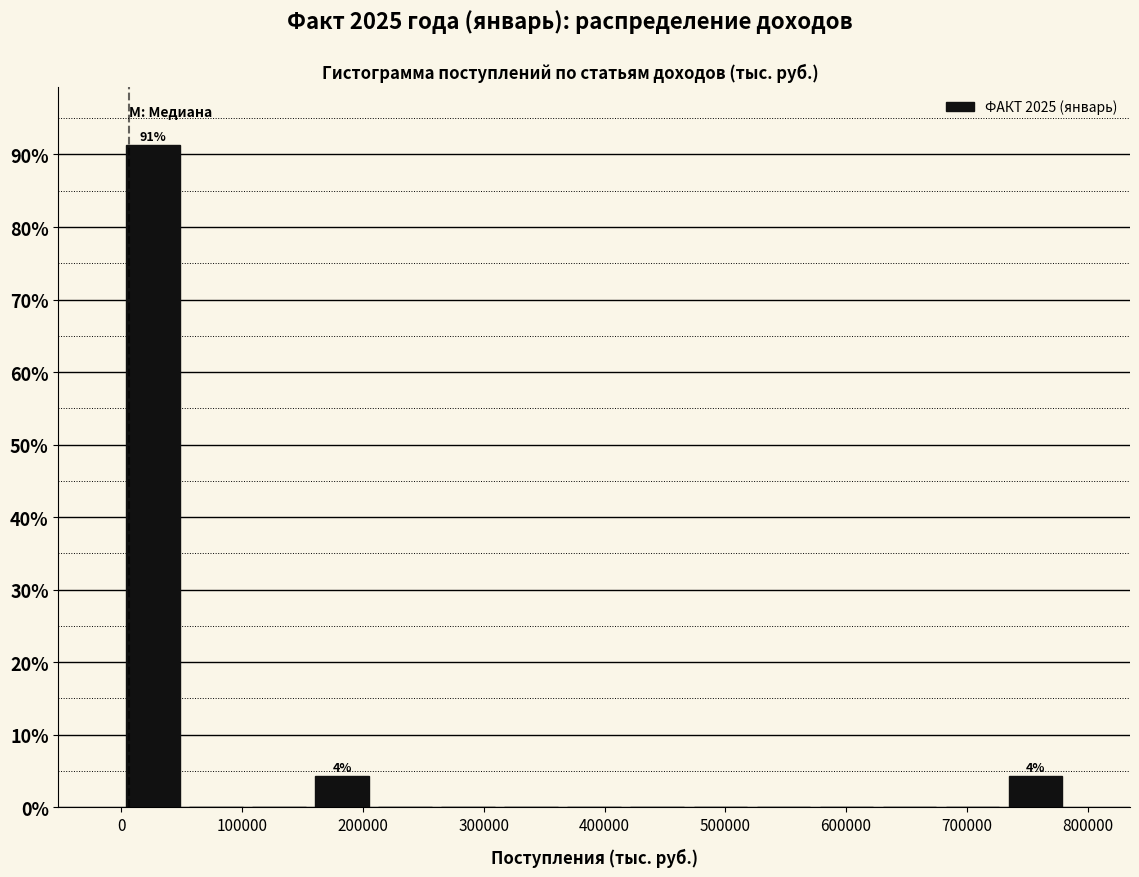

Which range on the x-axis has the tallest bar?

0 to 50000